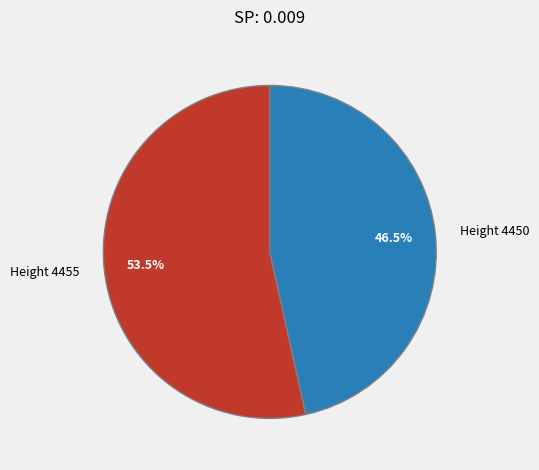

The Height 4455 slice represents 64% of the pie. True or false?

False